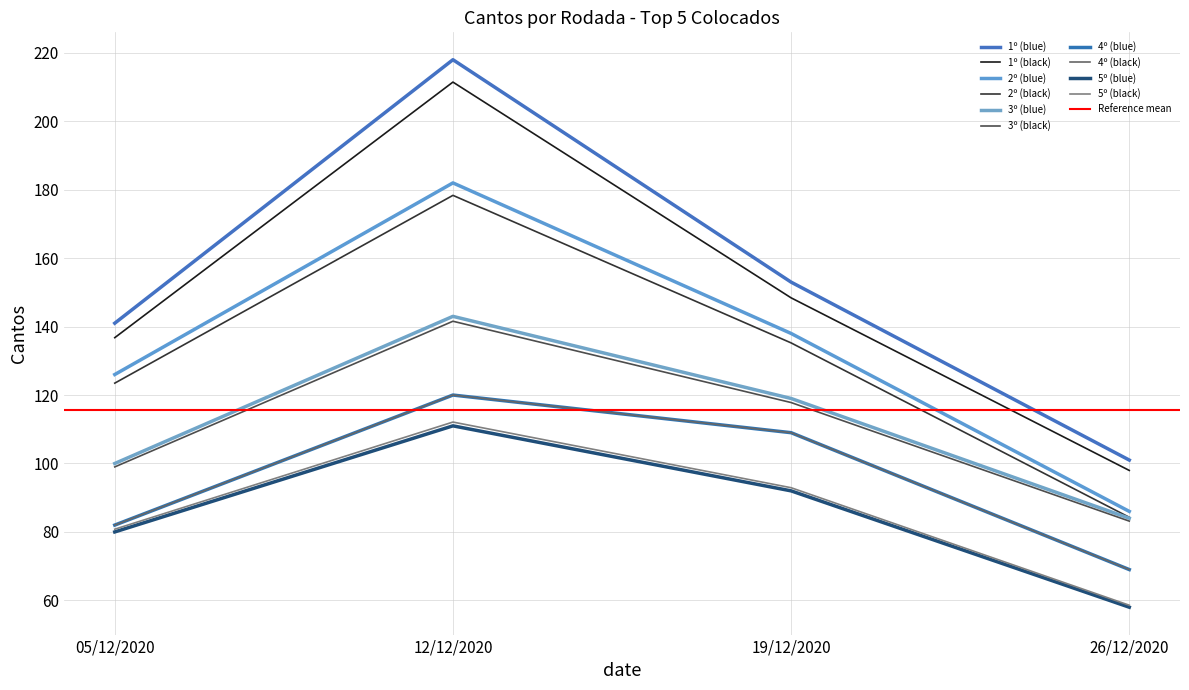

Read the 3º value at 26/12/2020.

84.0